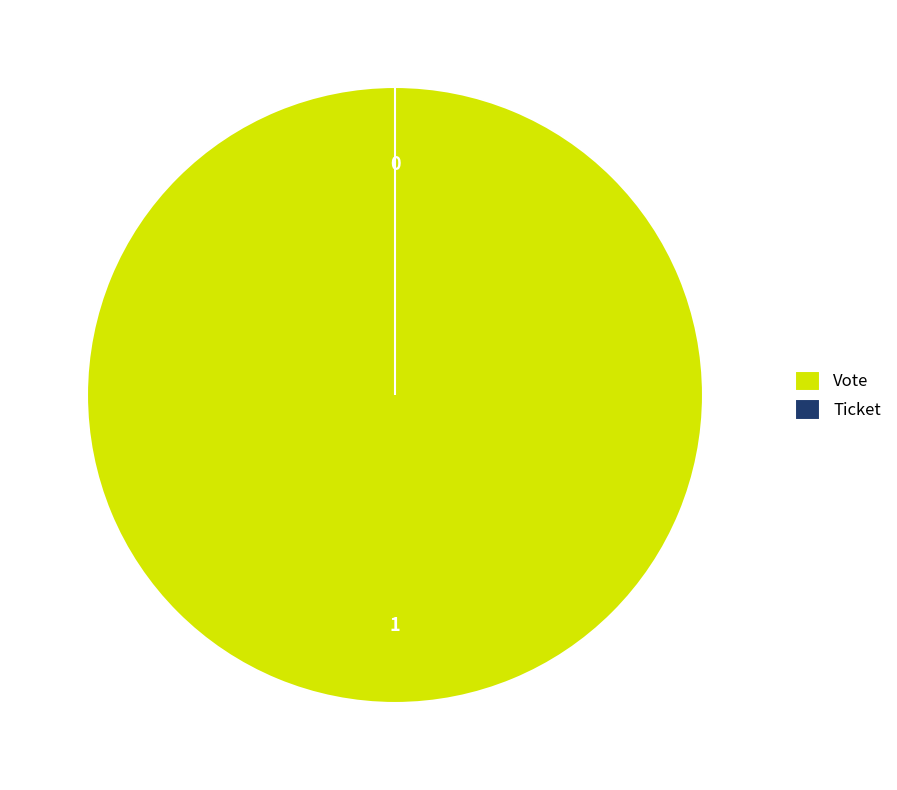

Which category has the biggest portion of the pie?

Vote